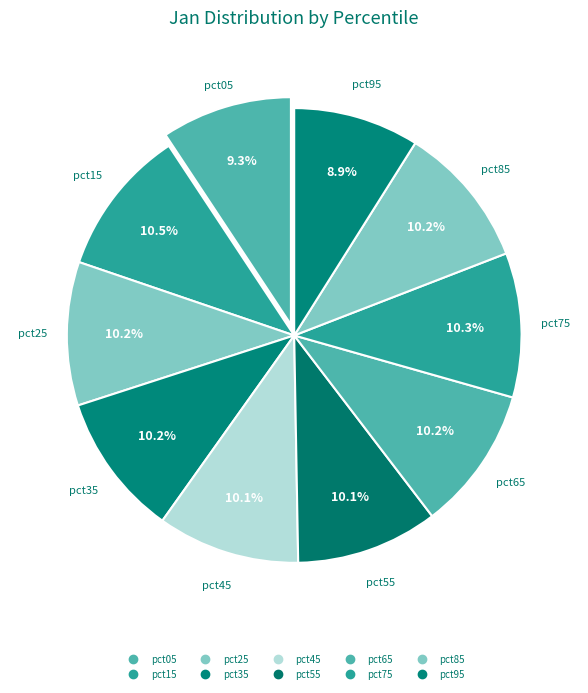

Between pct05 and pct65, which is larger?

pct65